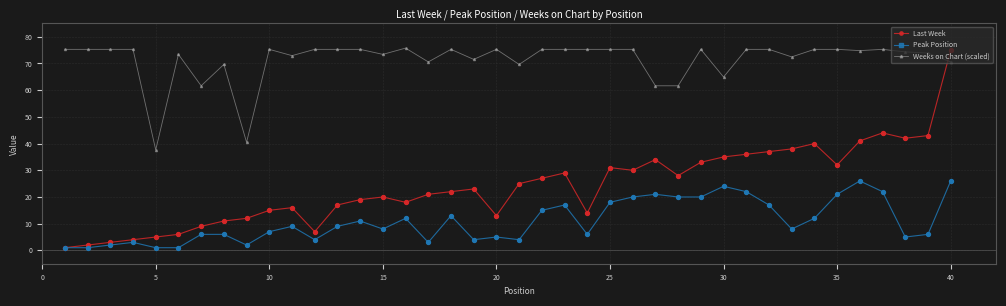

Which series has the widest spread of values?

Last Week